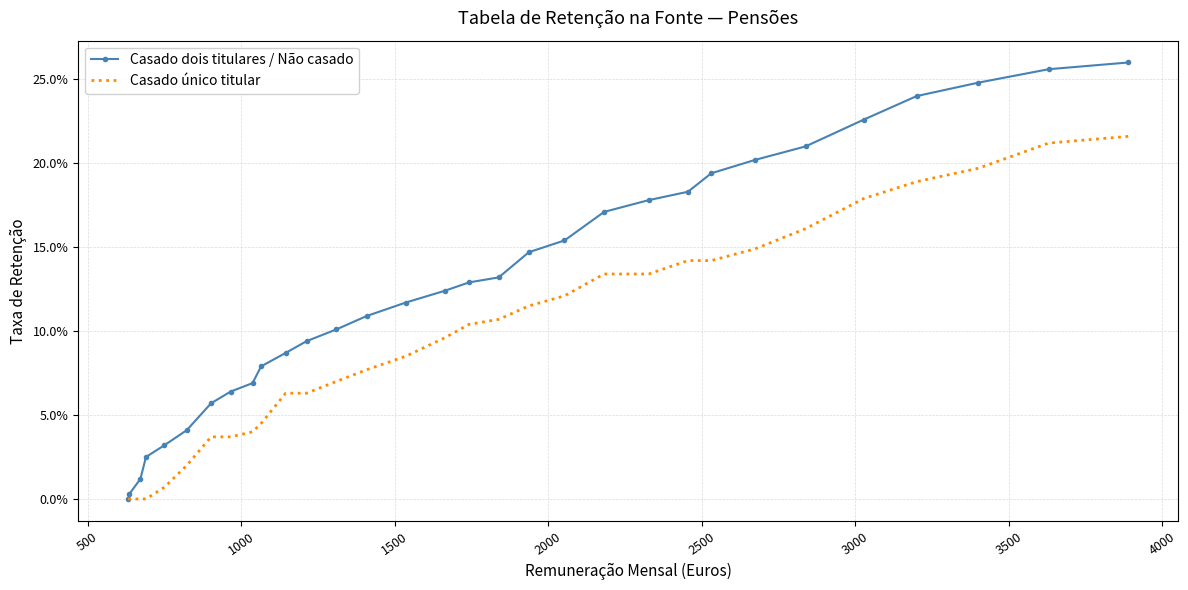

What are all the series names shown in the legend?

Casado dois titulares / Não casado, Casado único titular